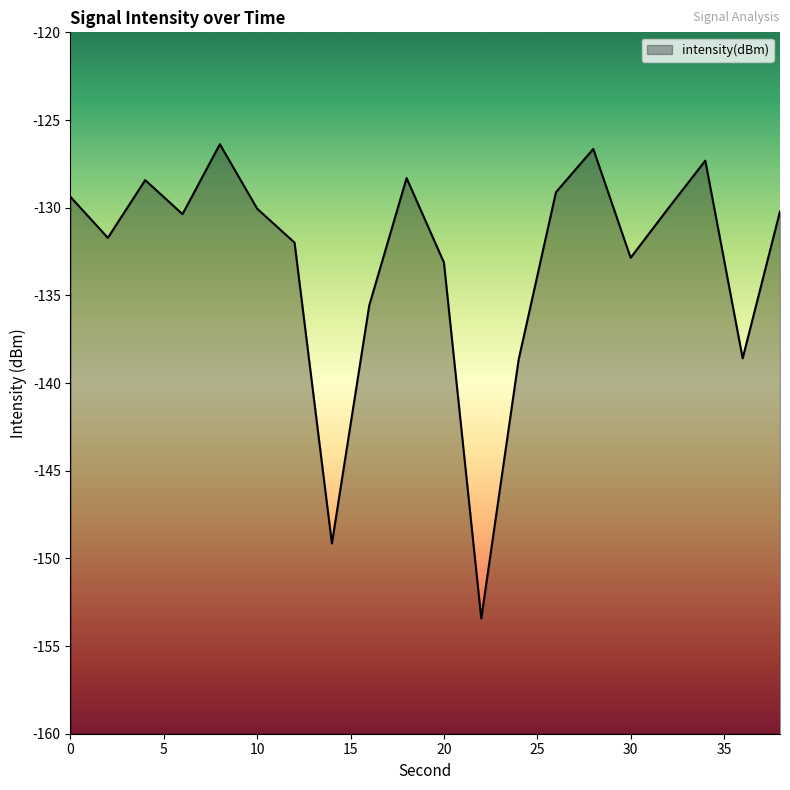

How many lines are shown in the chart?

1